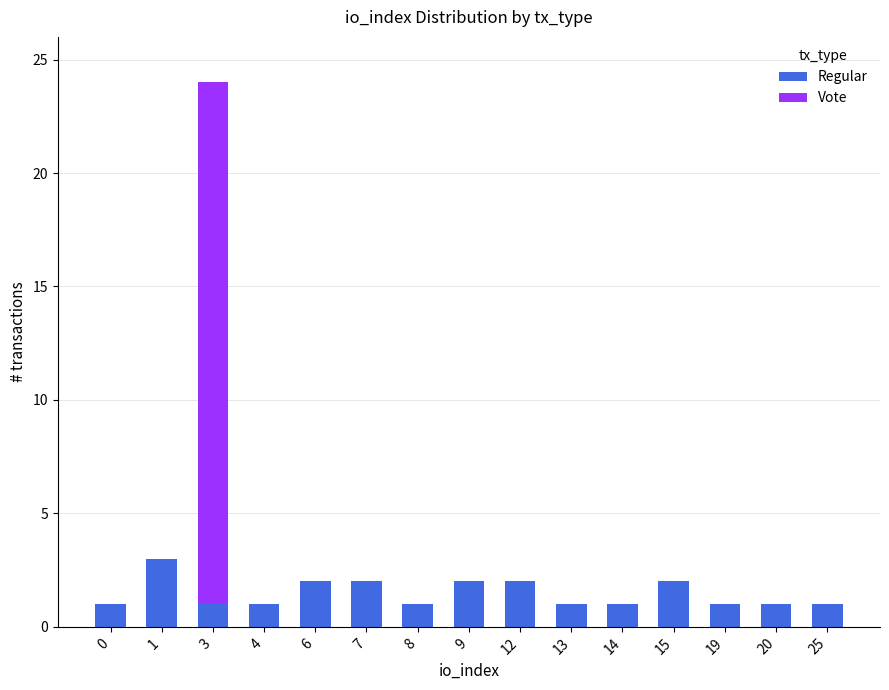

Reading left to right, transcribe the values for Regular.

0=1	1=3	3=1	4=1	6=2	7=2	8=1	9=2	12=2	13=1	14=1	15=2	19=1	20=1	25=1